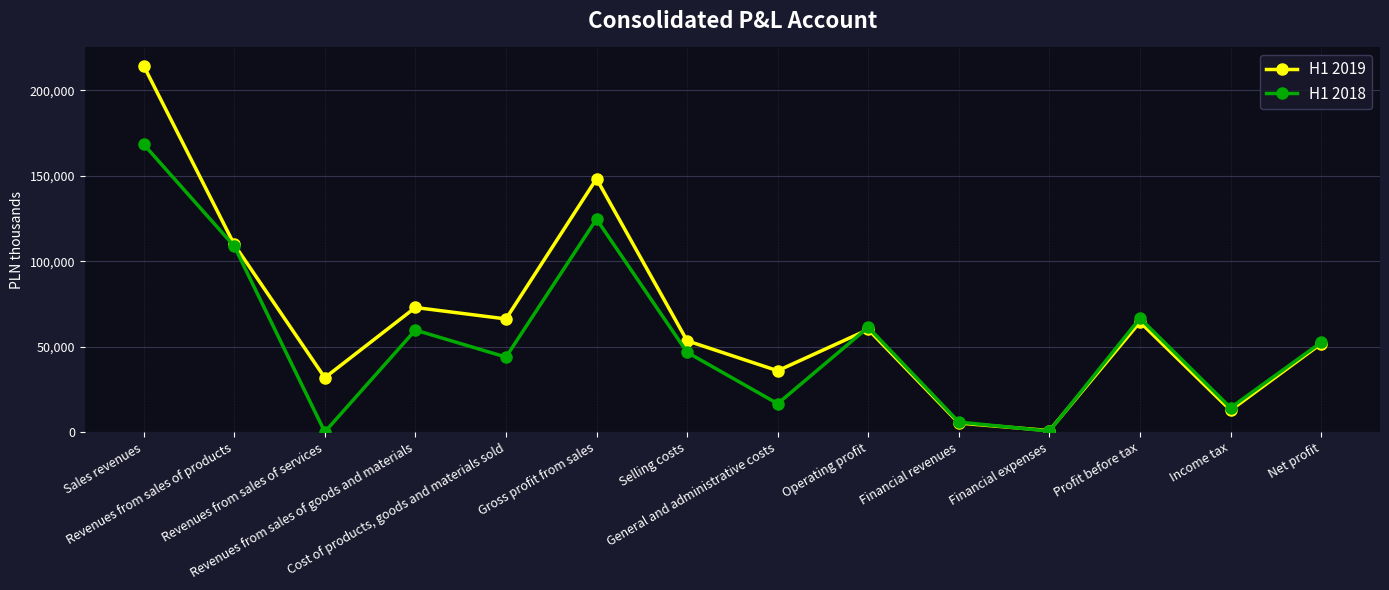

What is the minimum value for H1 2018?

25